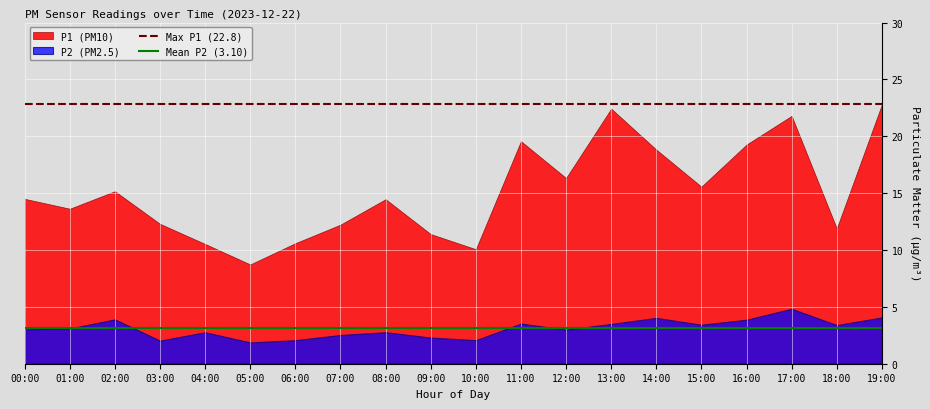

What is the total value across all series at 00:00?

17.5